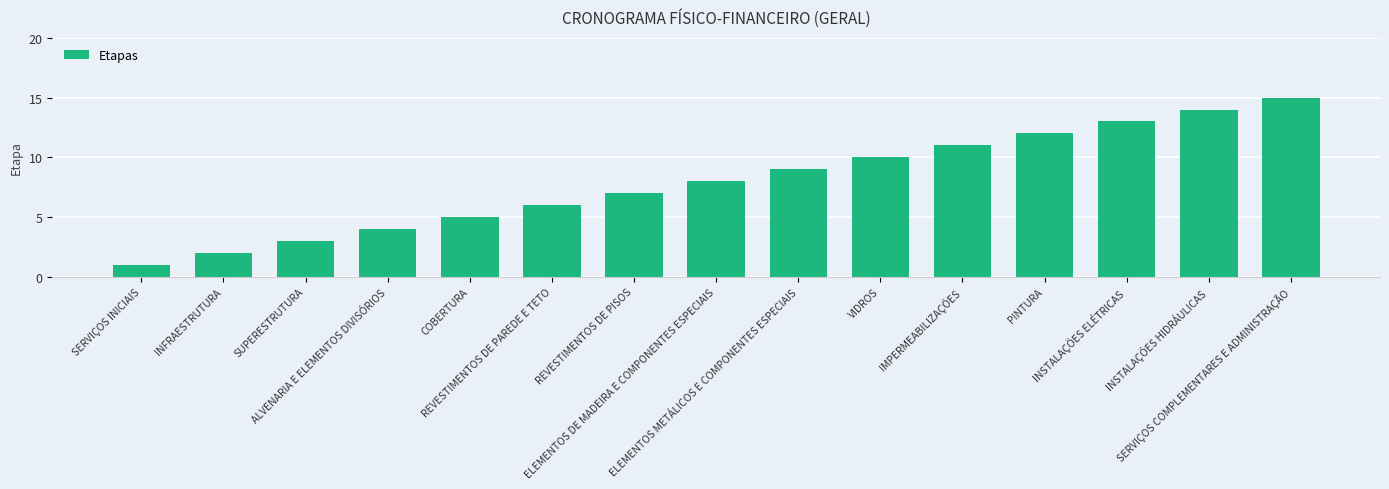

How many values are below 8?

7